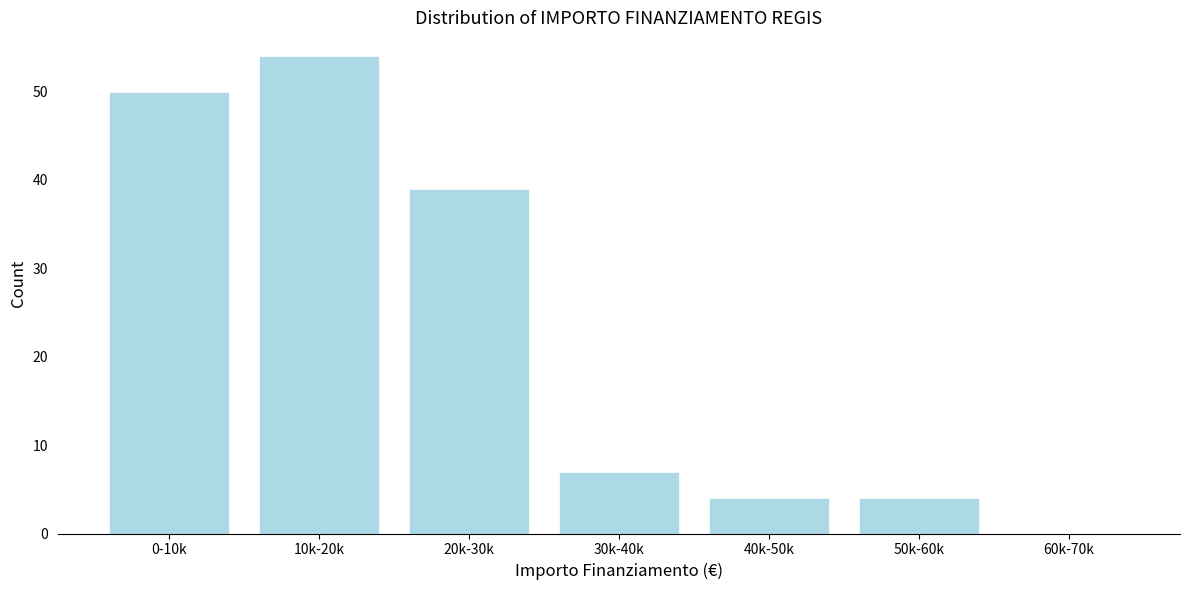

Reading left to right, what are all the values shown in this chart?

0-10k=50	10k-20k=54	20k-30k=39	30k-40k=7	40k-50k=4	50k-60k=4	60k-70k=0